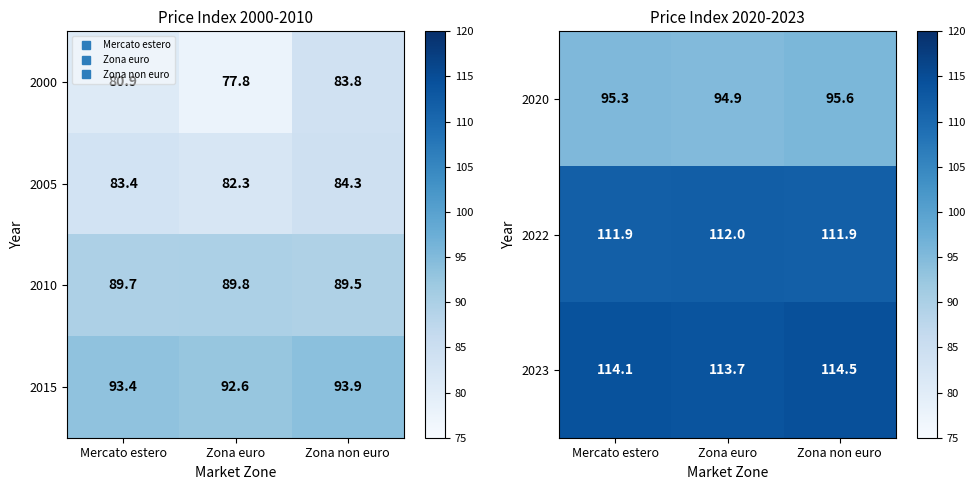

What is the sum of the 2023 values at Zona non euro and Zona euro?

228.2